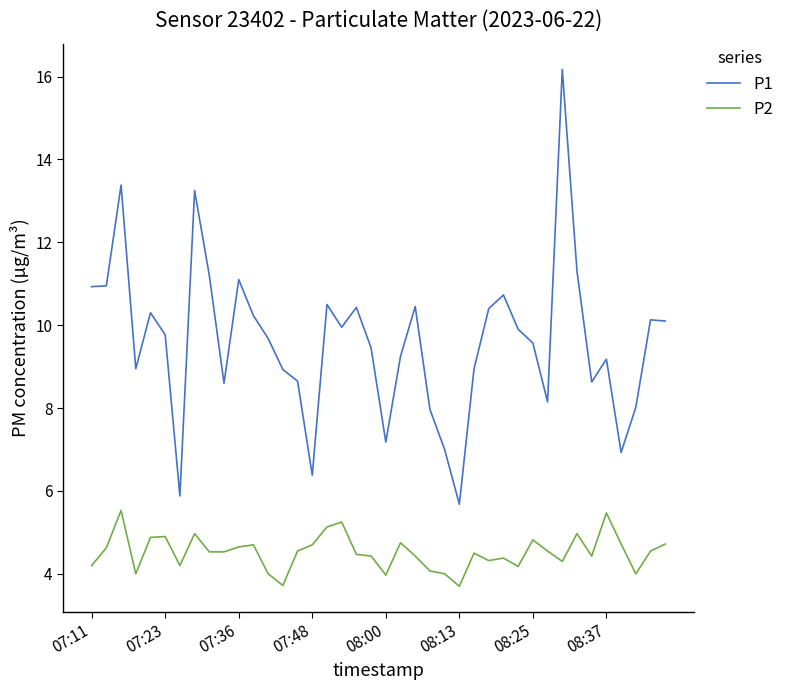

What is the maximum value shown in the chart?

16.2